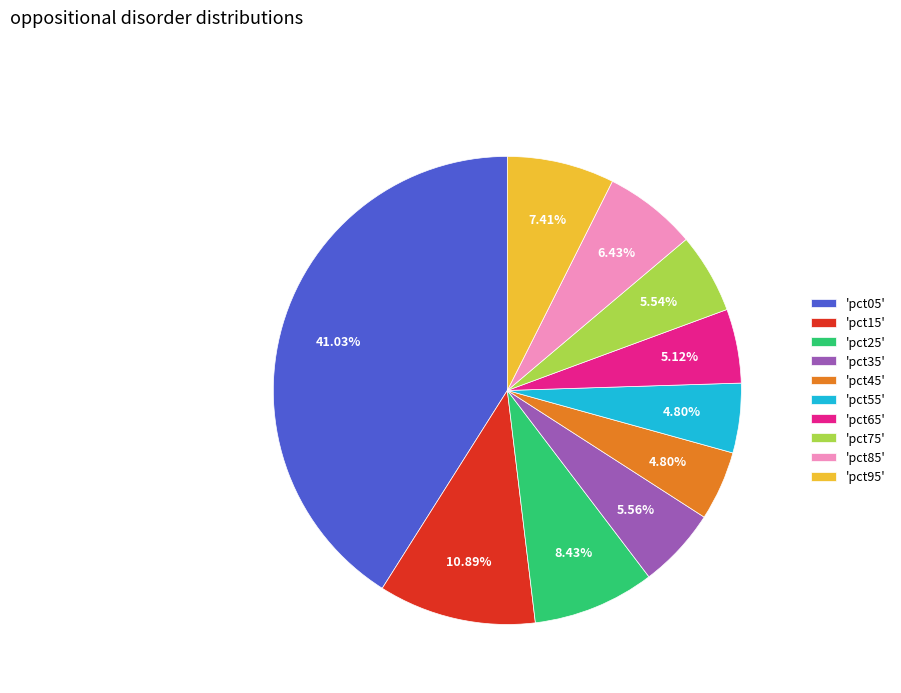

Does 'pct35' represent more than half of the total?

No